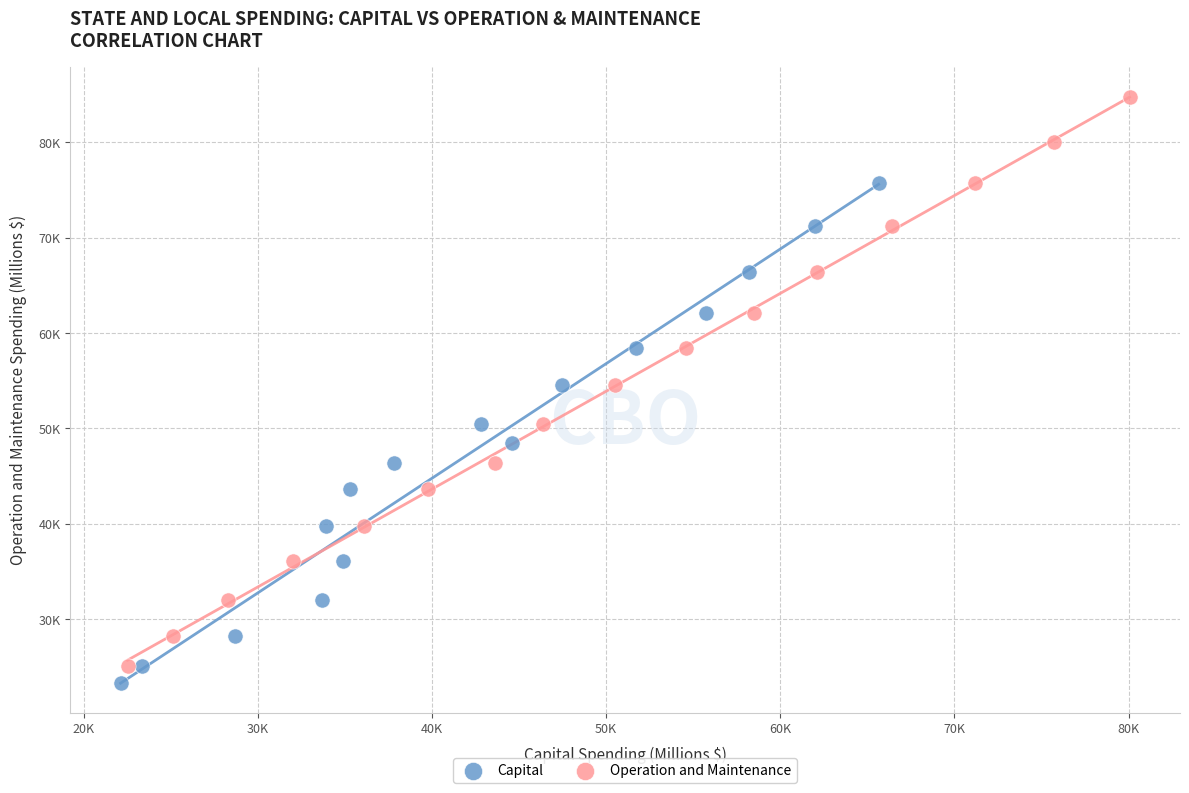

What are all the series names shown in the legend?

Capital, Operation and Maintenance